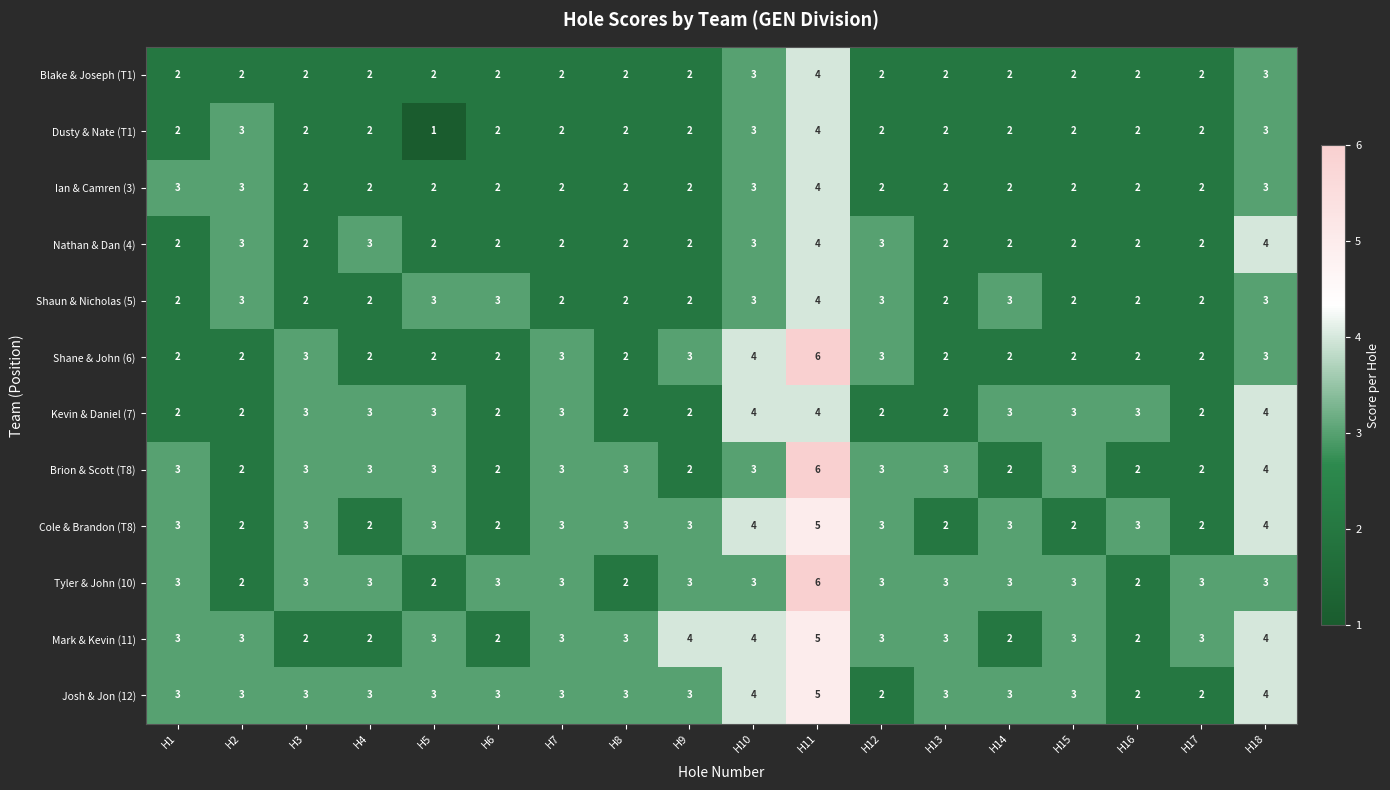

Count the Mark & Kevin (11) values in the range 2 to 3.

14